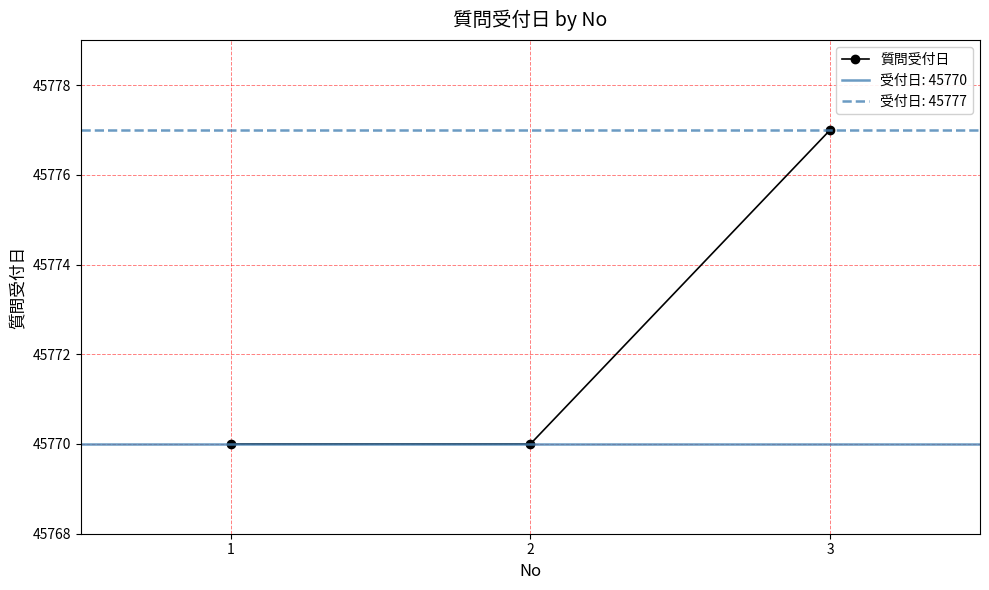

Count the number of data series in this chart.

1